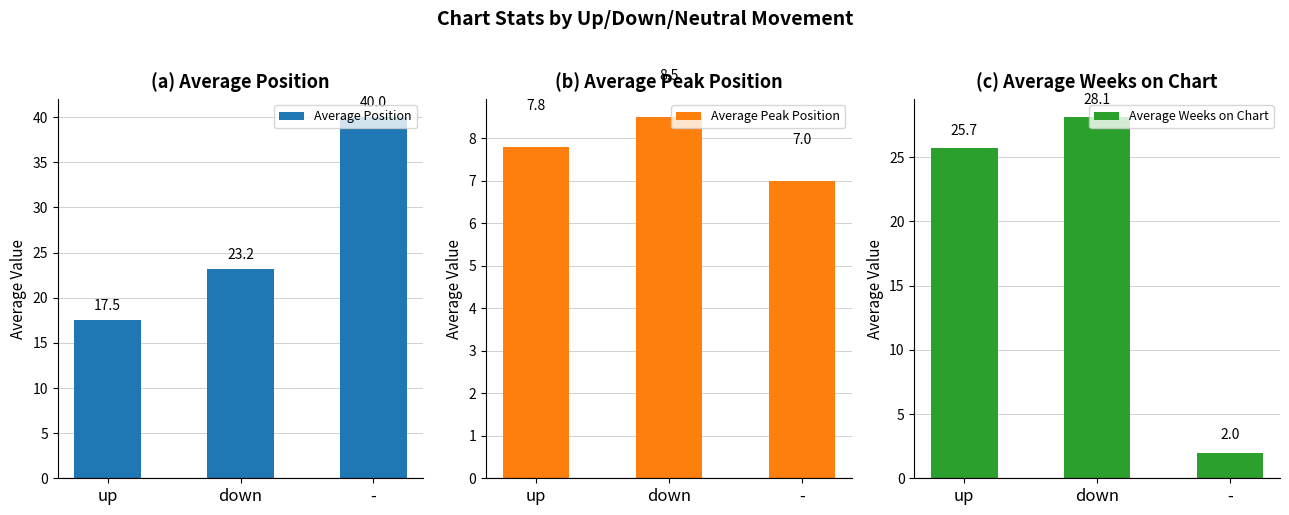

Reading left to right, extract all data points from this chart.

Average Position: 17.5	23.2	40.0
Average Peak Position: 7.8	8.5	7.0
Average Weeks on Chart: 25.7	28.1	2.0